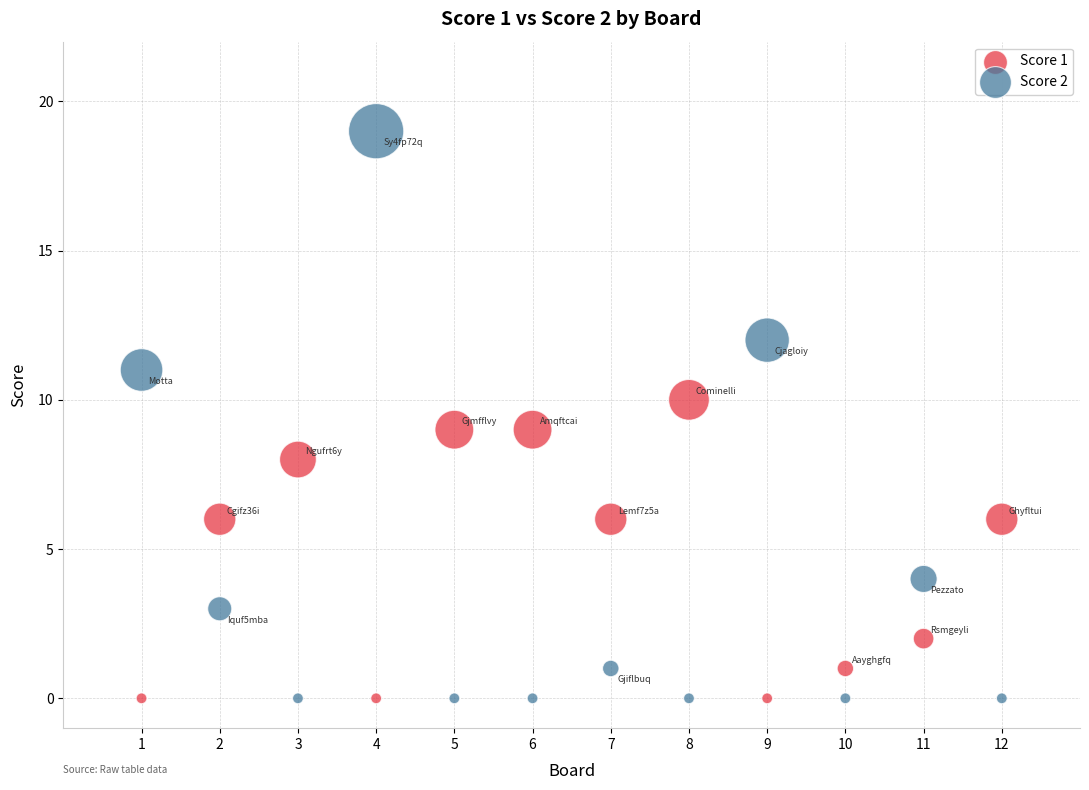

Which series has the widest spread of Y values?

Score 2